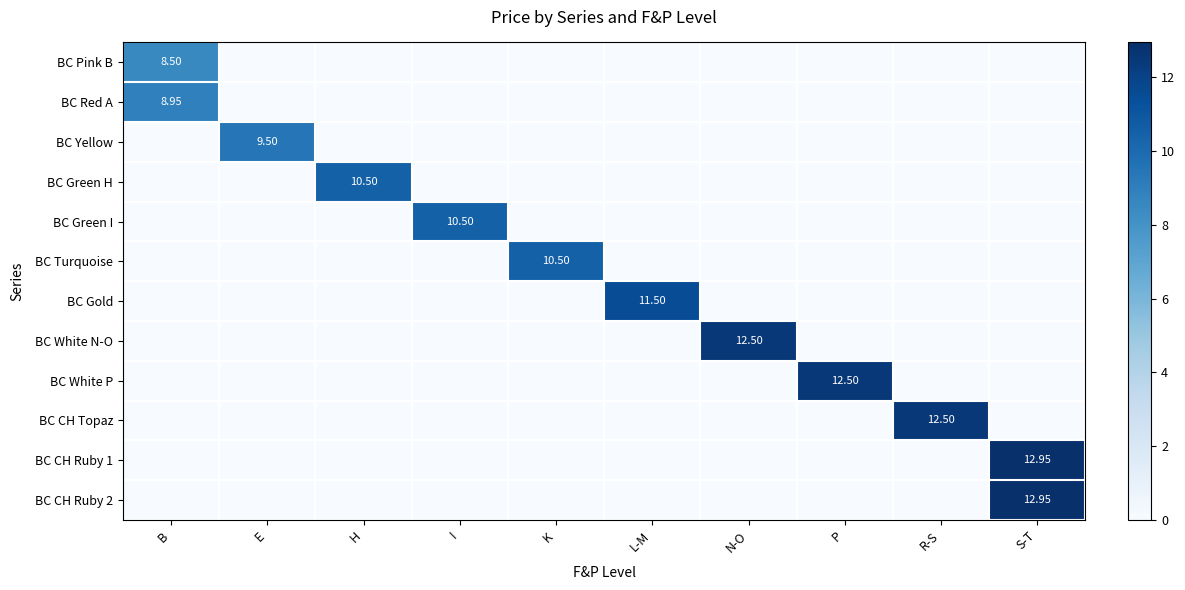

How many values in the BC Green I series exceed 0?

1